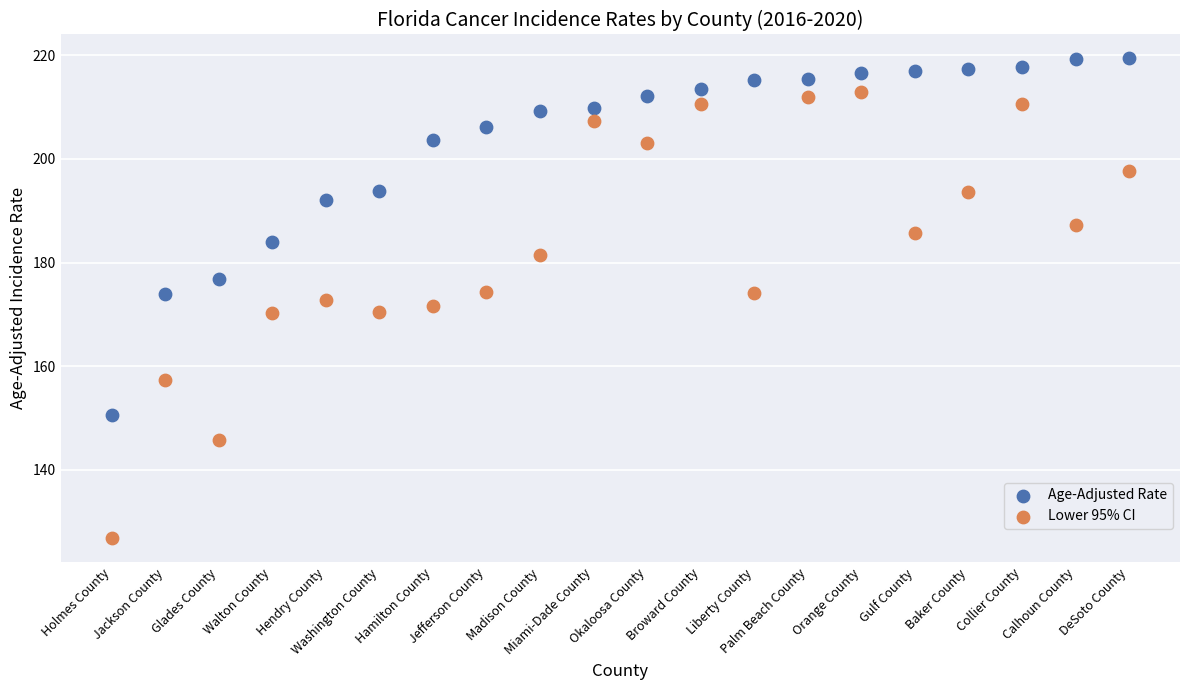

Which series contains the lowest Y value?

Lower 95% CI